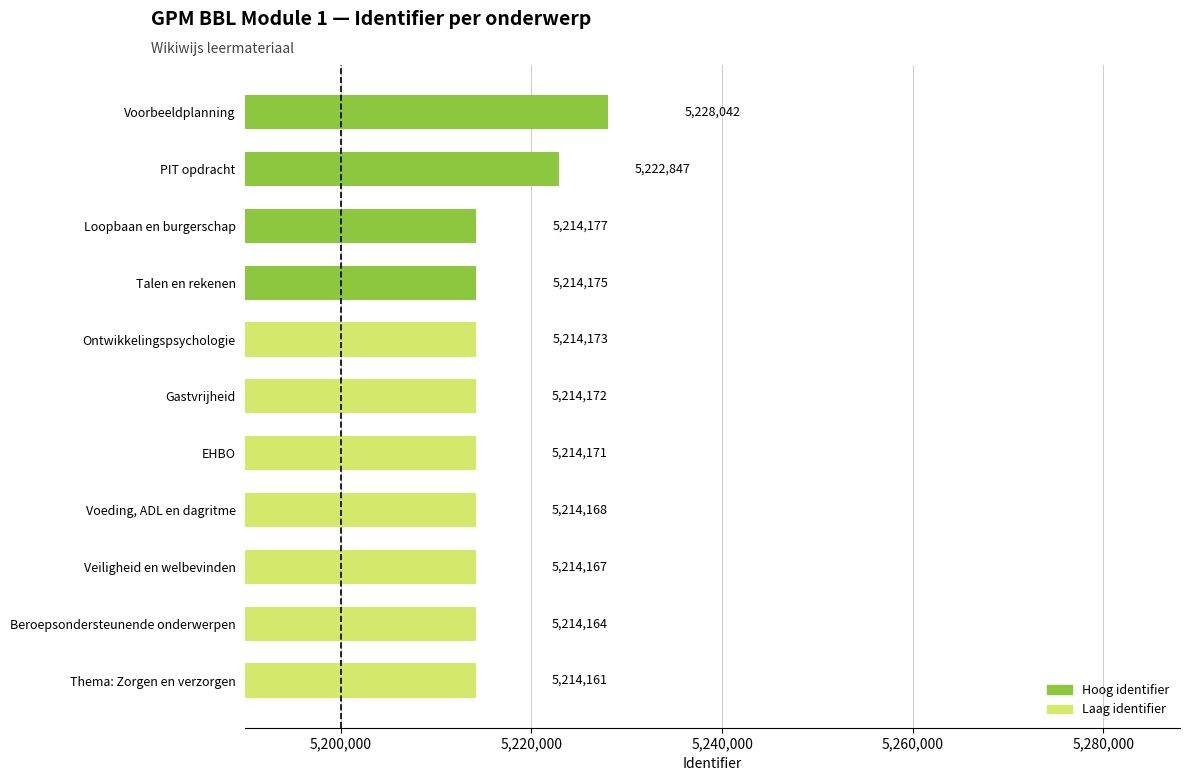

Read the value at Gastvrijheid, to the nearest 100.

5214200